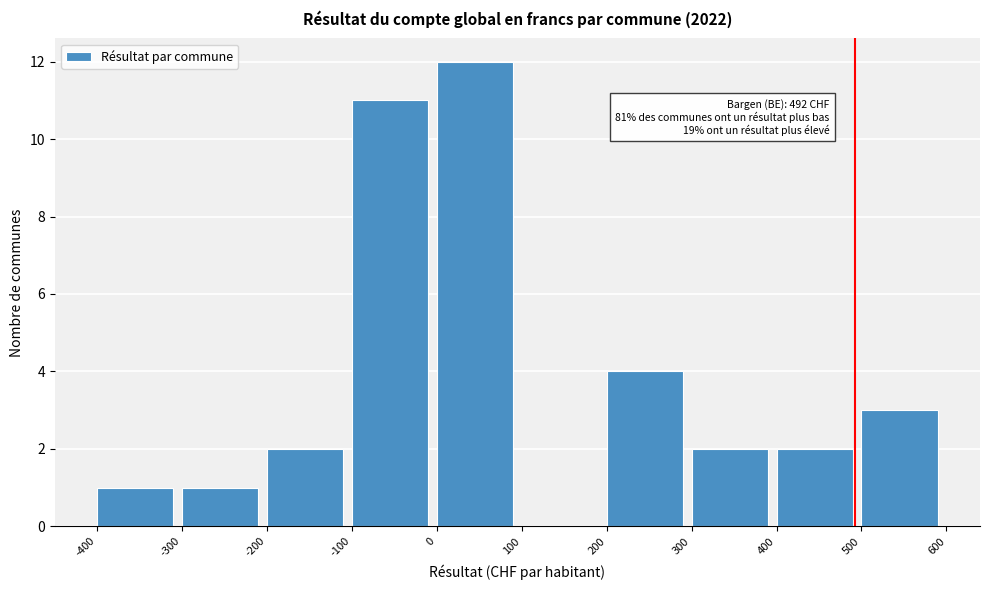

Which range on the x-axis has the tallest bar?

0 to 100